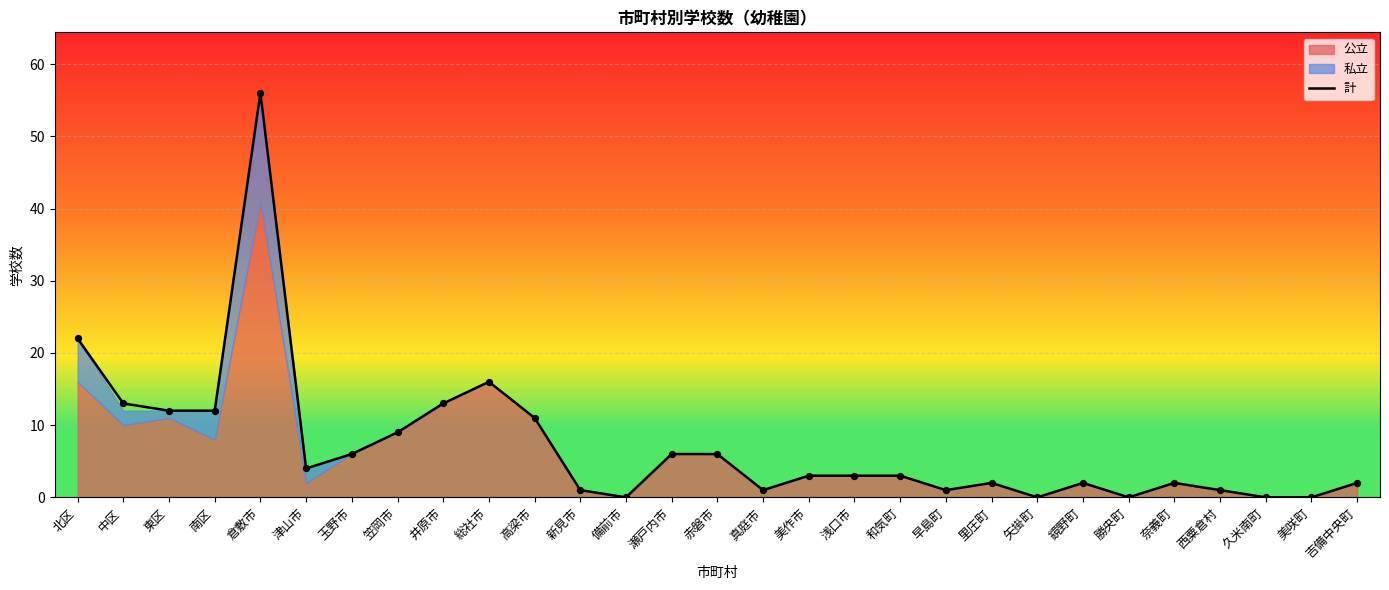

What is the ratio of the value at 和気町 to the value at 美作市?

1.0